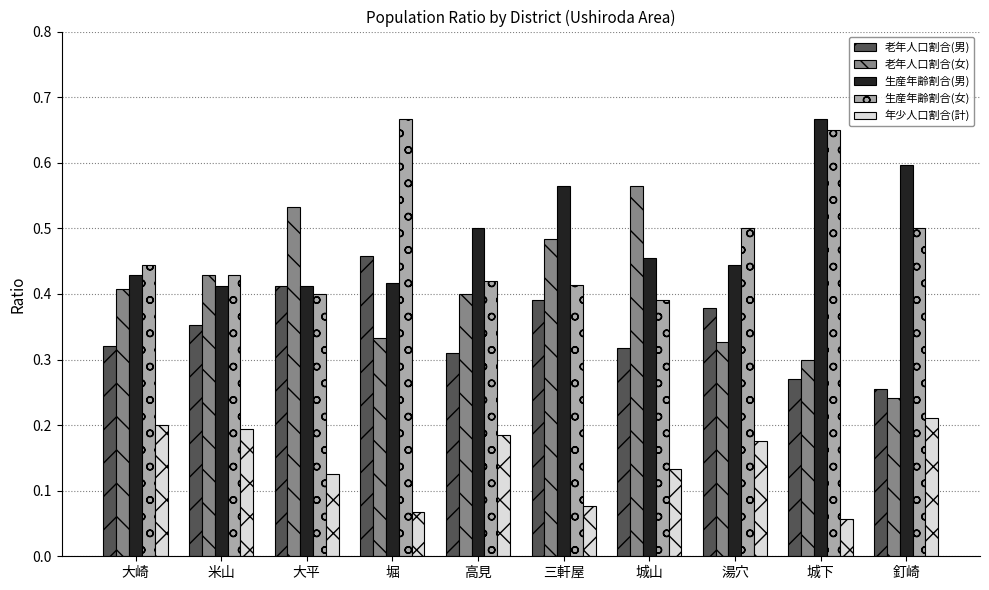

How many 生産年齢割合(女) values are between 0 and 1?

10